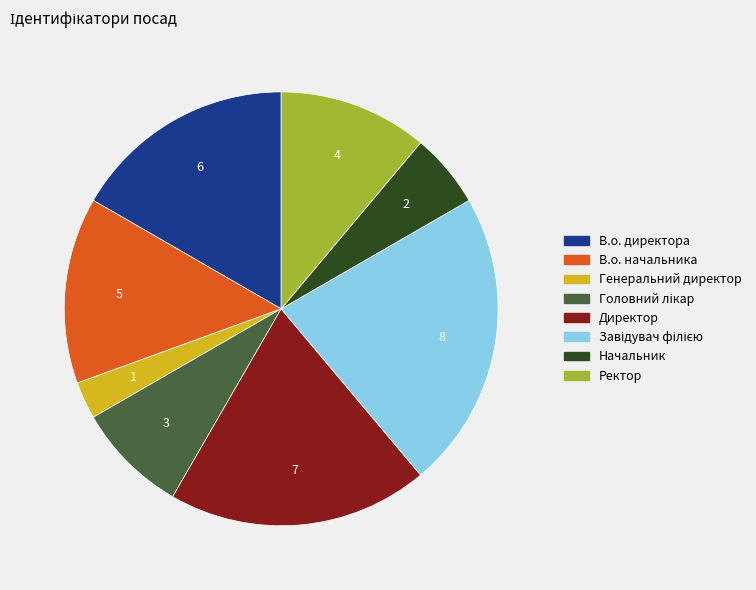

What is the ratio of the value at Начальник to the value at В.о. директора?

0.3